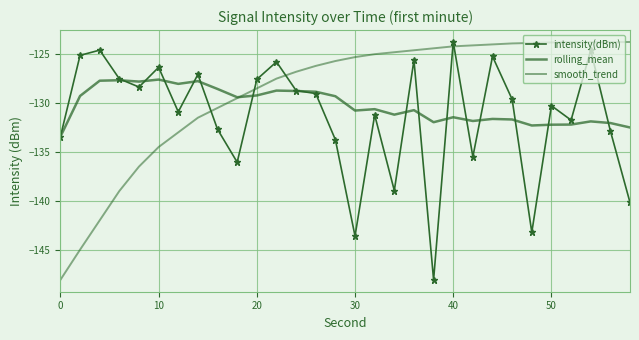

How many lines are shown in the chart?

3